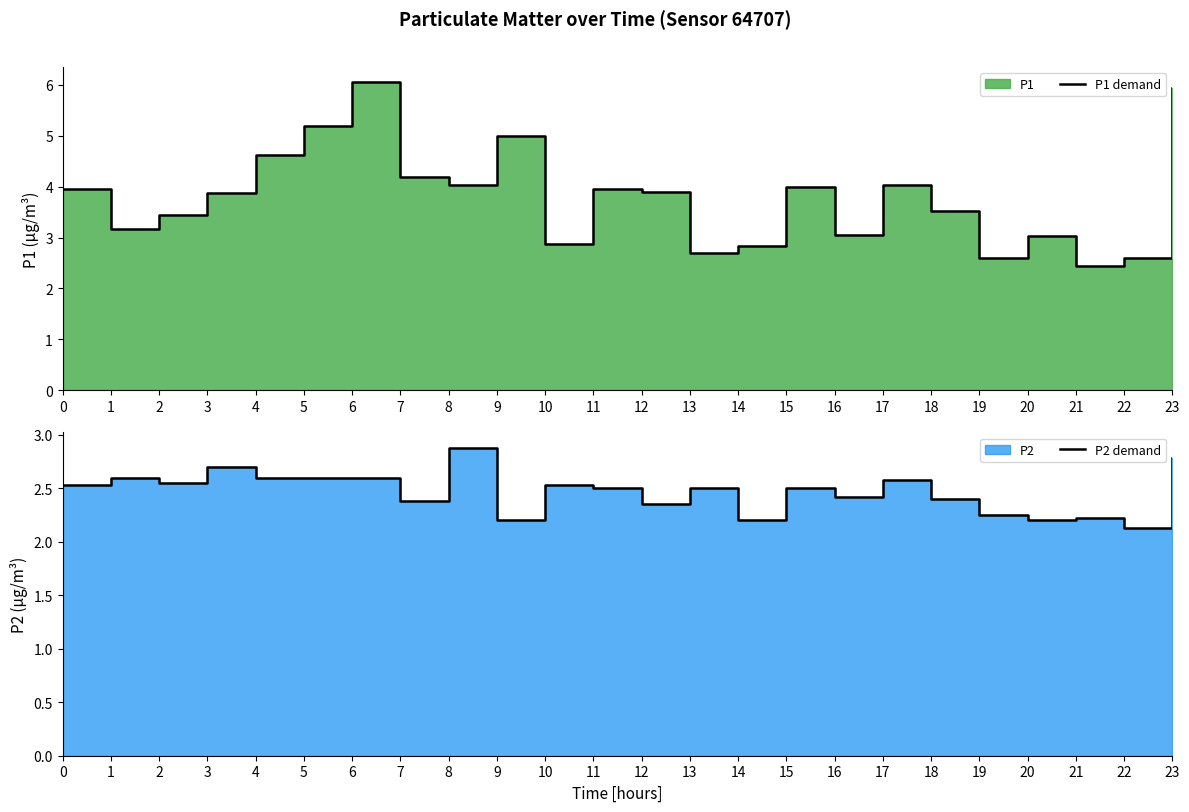

Rank the series by their maximum value, from highest to lowest.

P1 demand, P2 demand